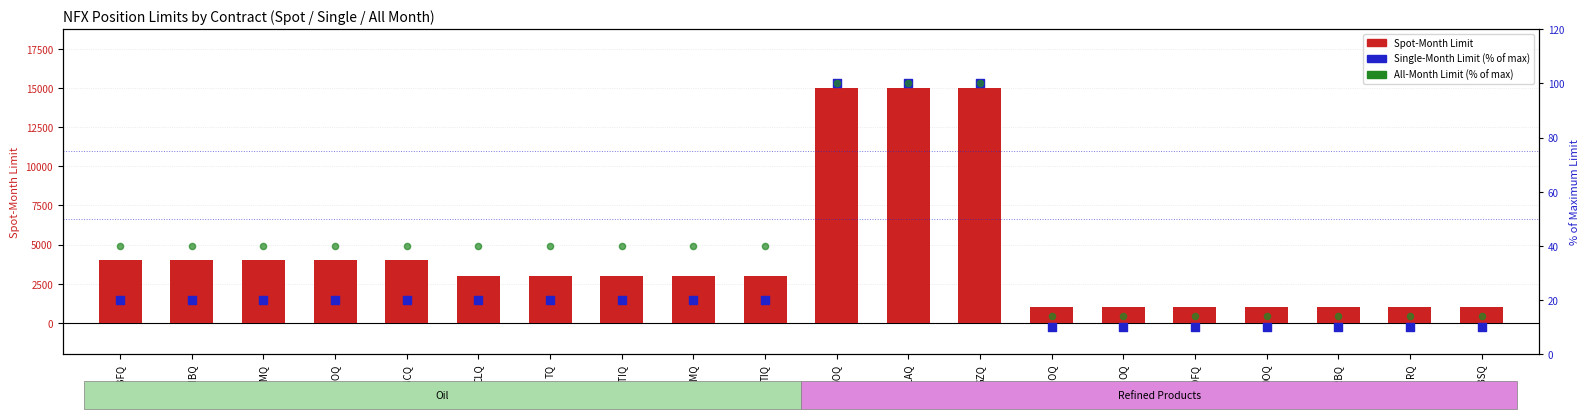

What are all the series names shown in the legend?

Spot-Month Limit, Single-Month Limit (% of max), All-Month Limit (% of max)